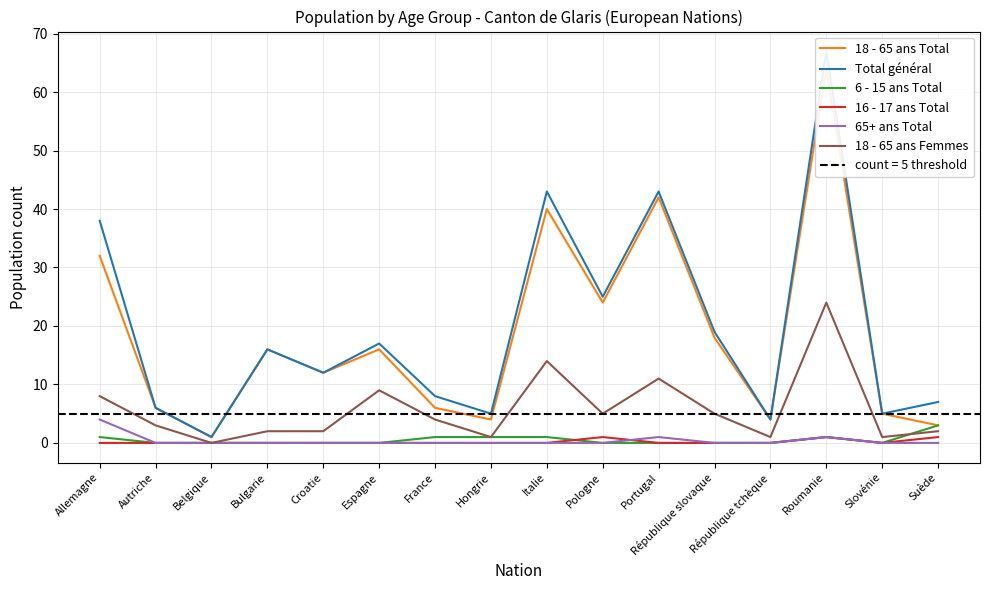

Is this an area chart (filled region under the line)?

No